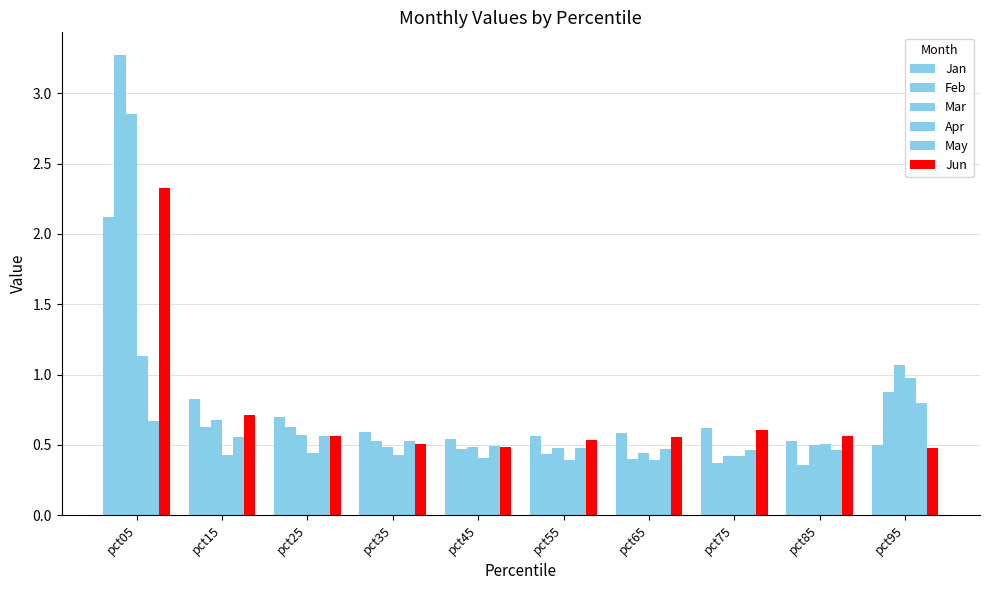

Does the chart contain stacked bars?

No